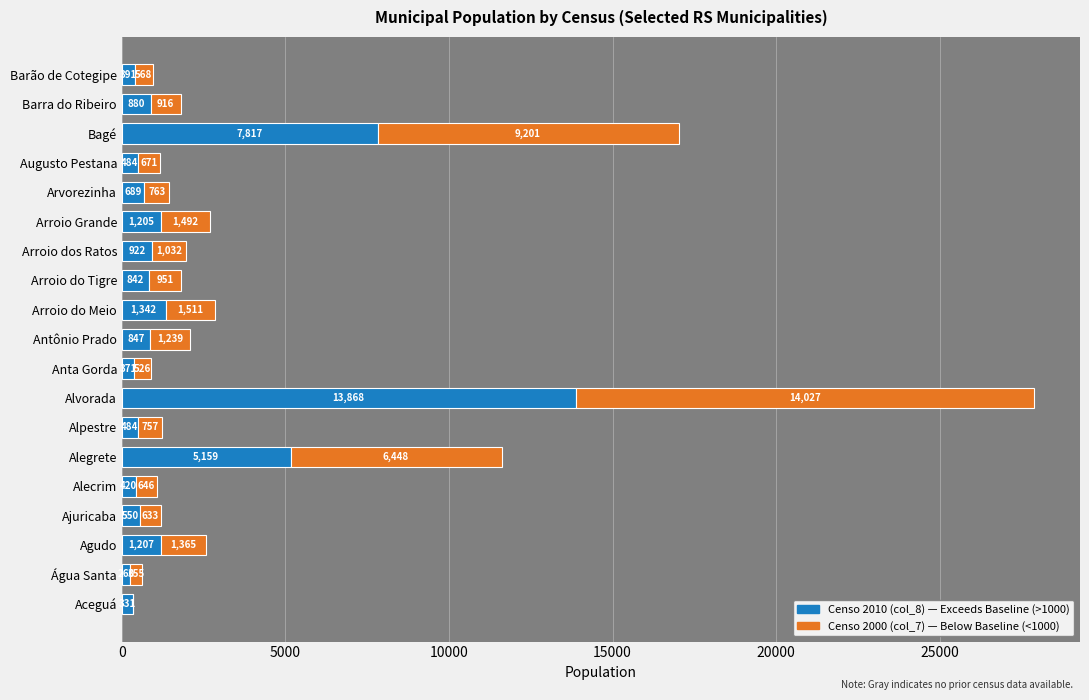

What is the total value across all series at Augusto Pestana?

1155